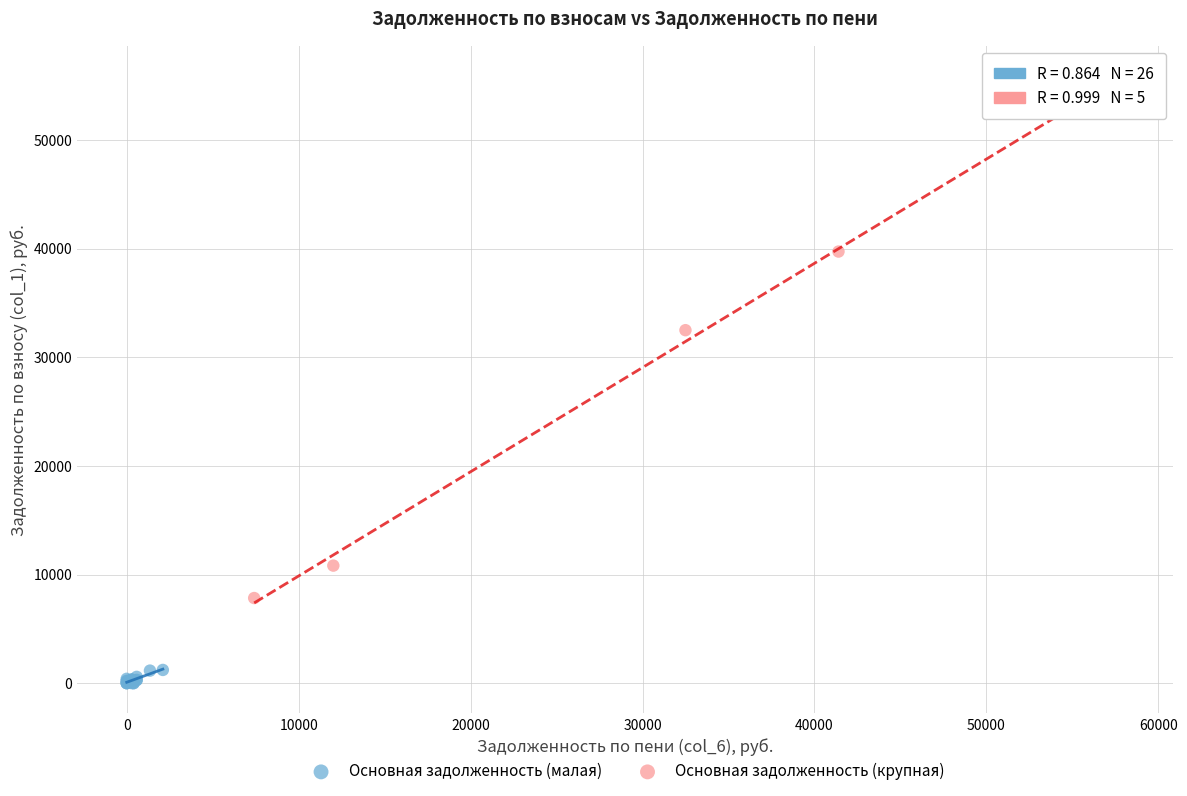

Which series has the widest spread of Y values?

Основная задолженность (крупная)